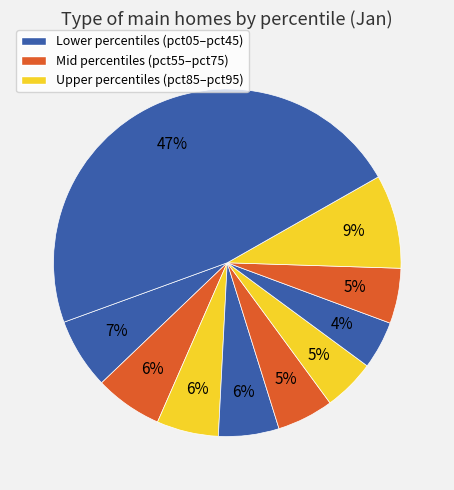

Count the number of slices in the pie.

10